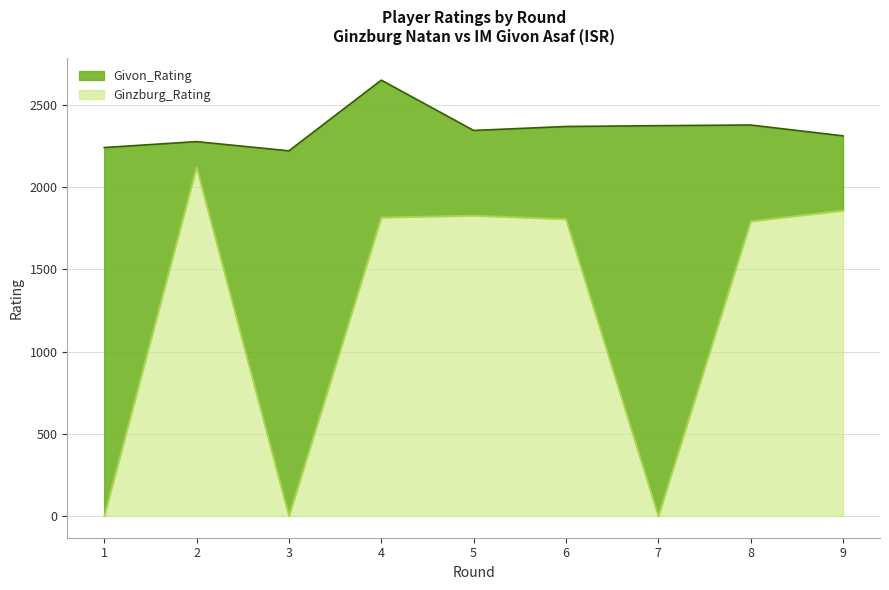

True or false: Givon_Rating and Ginzburg_Rating intersect in this chart.

False